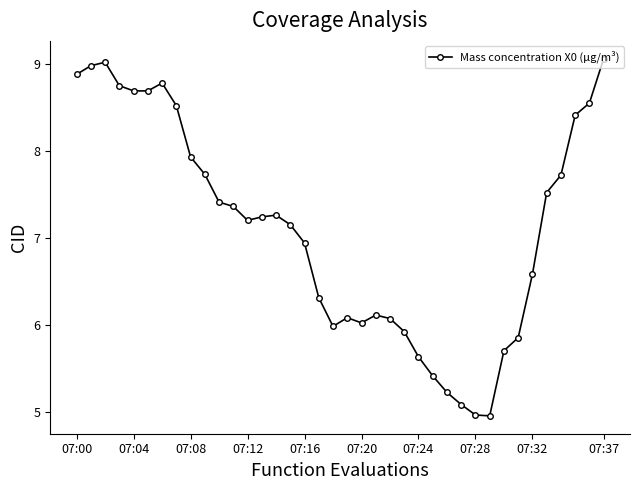

What is the value of the 9th point from the left?

7.9